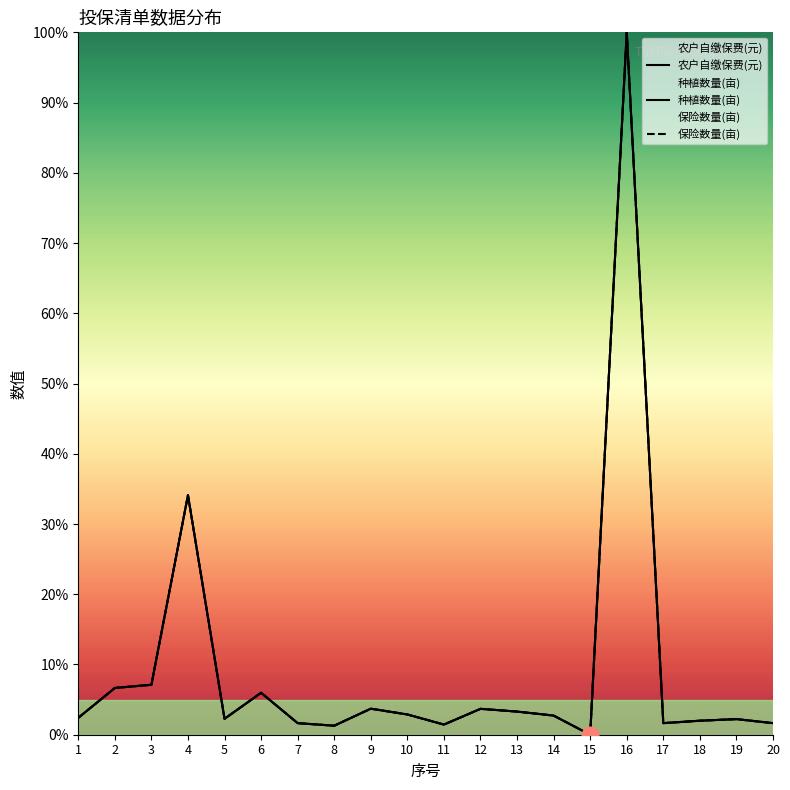

After their last crossing, which series has the higher values: 农户自缴保费(元) or 种植数量(亩)?

种植数量(亩)